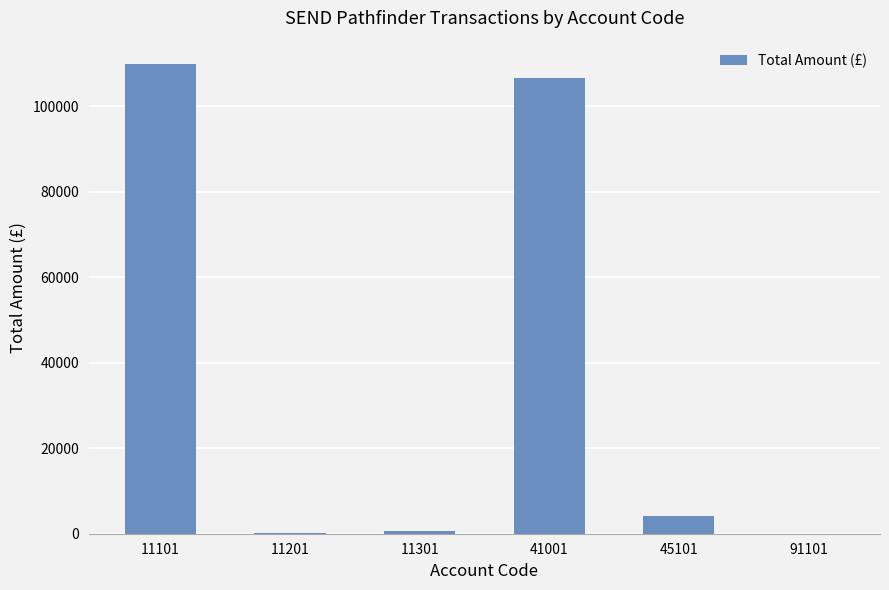

Which category has the highest value across all series?

11101